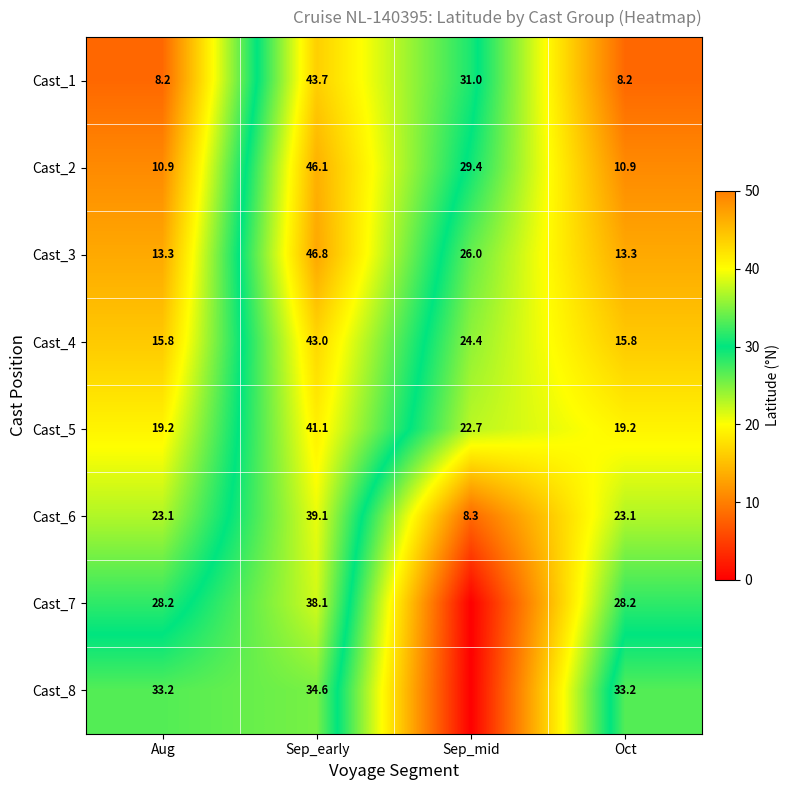

Which category has the lowest value across all series?

Sep_mid